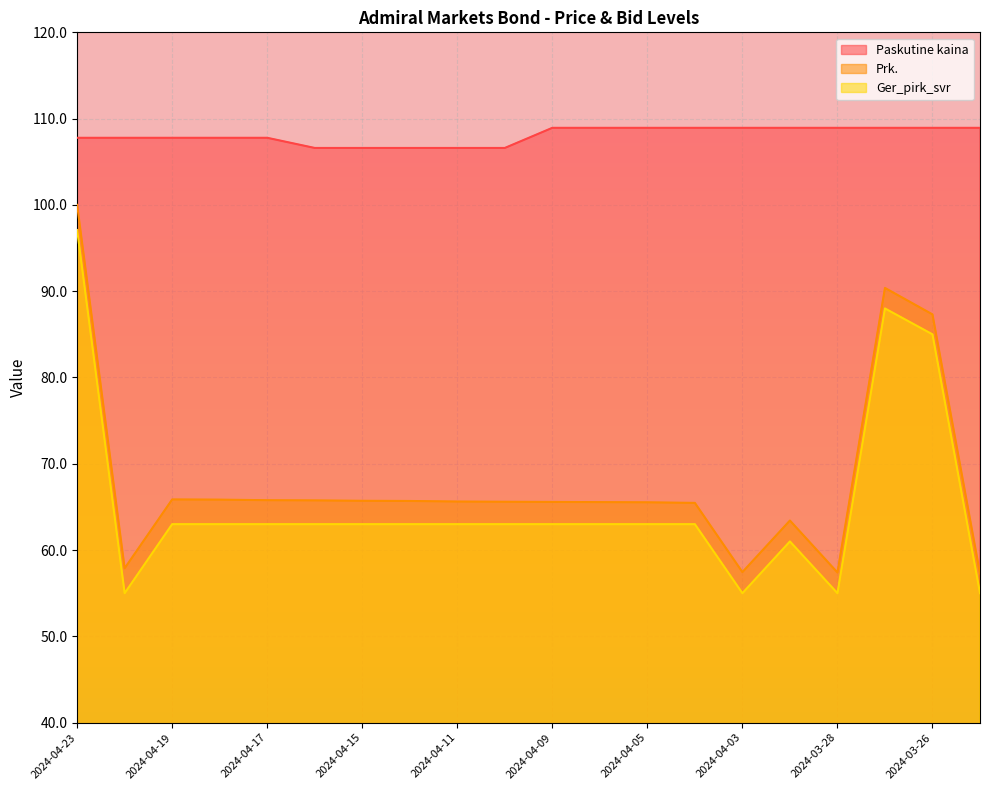

True or false: Paskutine kaina and Ger_pirk_svr cross at least once.

False